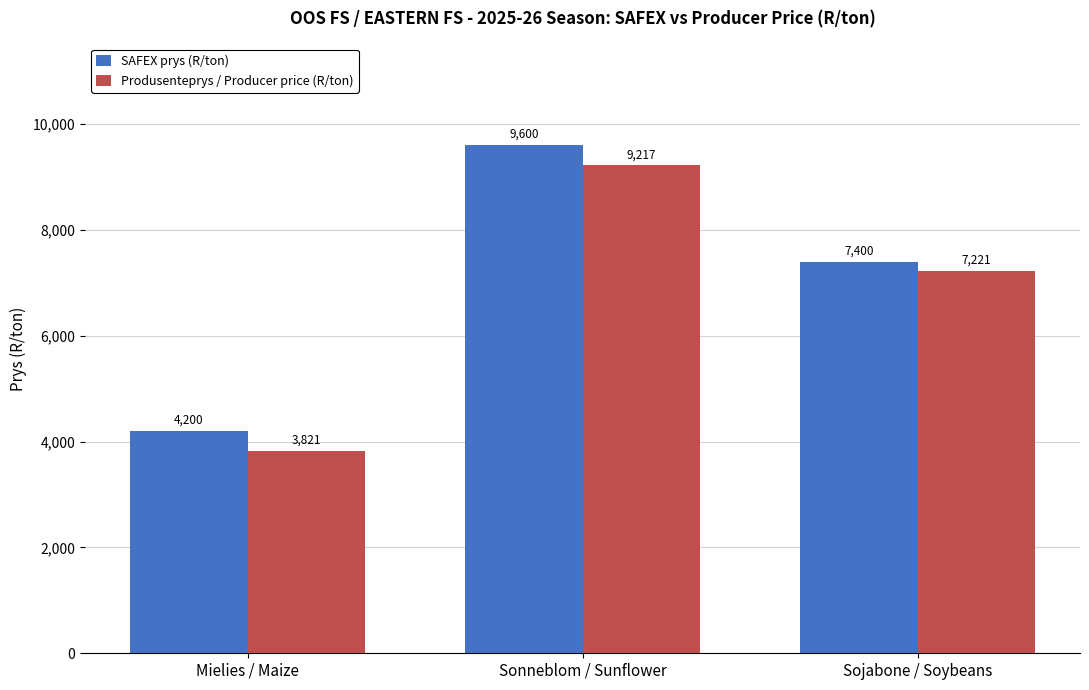

At which label is SAFEX prys (R/ton) closest to 6900?

Sojabone / Soybeans